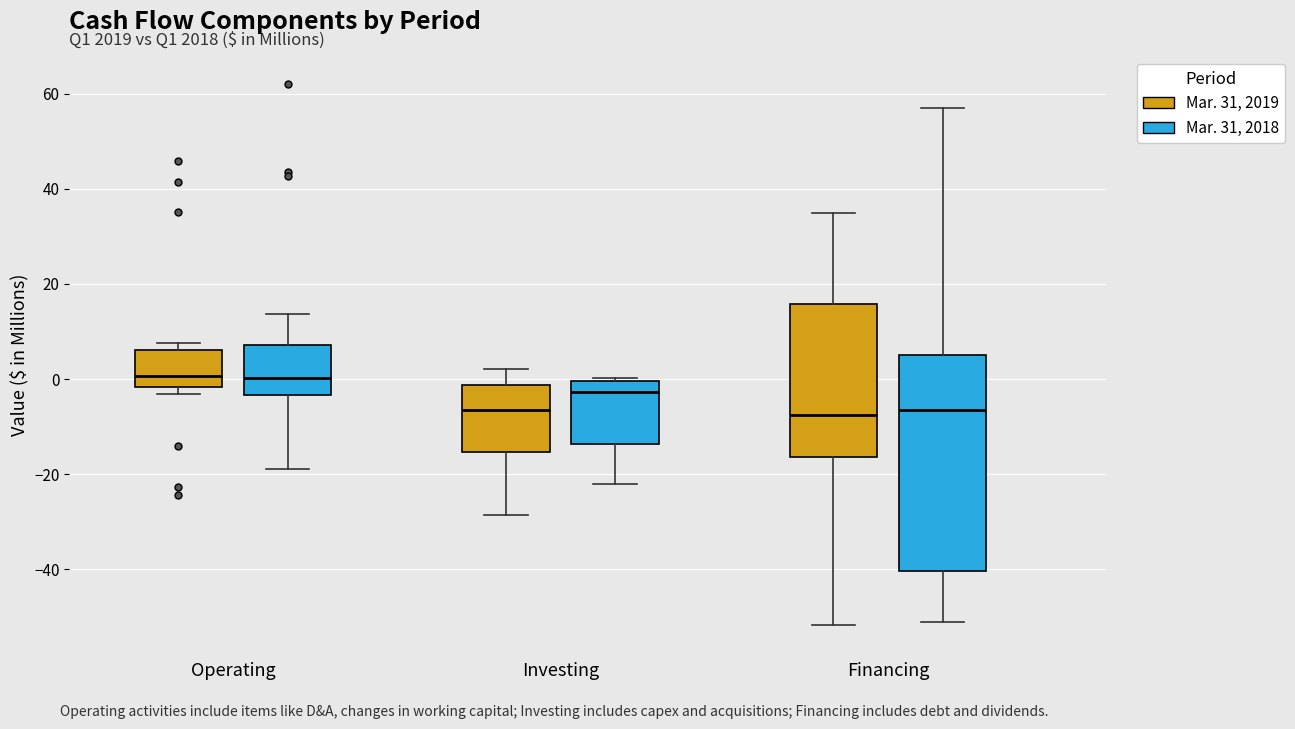

Reading left to right, transcribe this box plot: for each box, give where its median line is, the range the box spans, and where its two whiskers end, as read against the y-axis. The values are not printed on the chart, so give them approximately, as read against the axis.

Operating (Mar. 31, 2019): median 0, box -2 to 6, whiskers -4 to 8
Operating (Mar. 31, 2018): median 0, box -4 to 8, whiskers -18 to 14
Investing (Mar. 31, 2019): median -6, box -16 to -2, whiskers -28 to 2
Investing (Mar. 31, 2018): median -2, box -14 to 0, whiskers -22 to 0
Financing (Mar. 31, 2019): median -8, box -16 to 16, whiskers -52 to 36
Financing (Mar. 31, 2018): median -6, box -40 to 6, whiskers -52 to 58